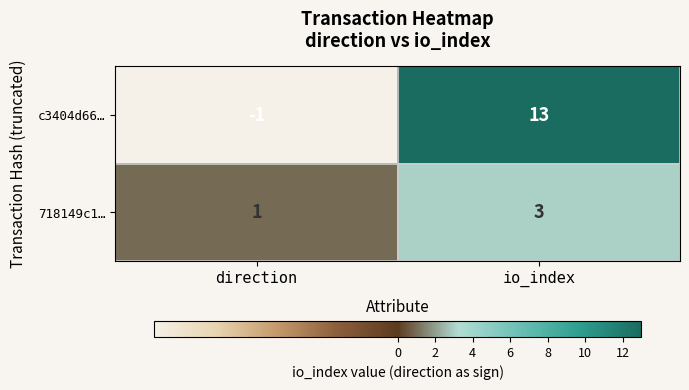

The value of c3404d66… at io_index is 13. True or false?

True